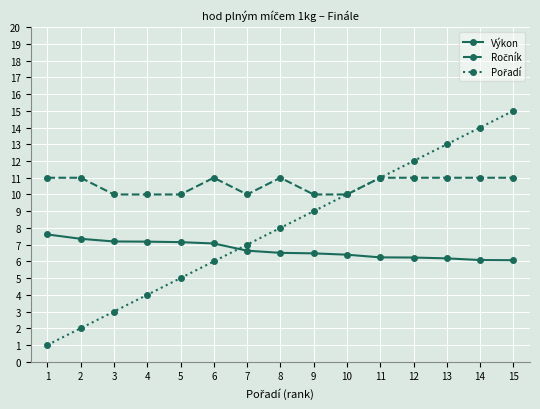

What is the maximum value shown in the chart?

15.0